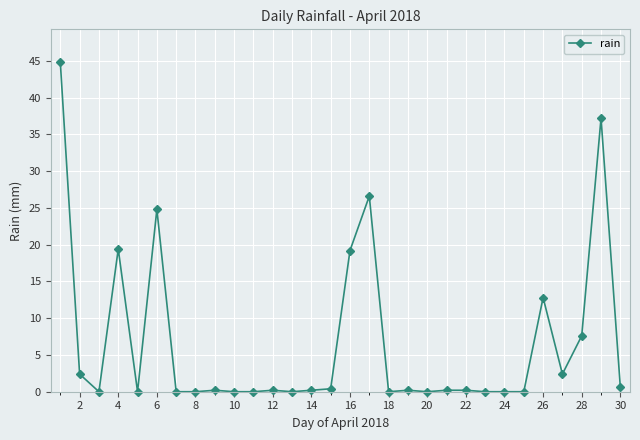

Reading left to right, extract all data points from this chart.

44.8	2.4	0.0	19.4	0.0	24.8	0.0	0.0	0.2	0.0	0.0	0.2	0.0	0.2	0.4	19.2	26.6	0.0	0.2	0.0	0.2	0.2	0.0	0.0	0.0	12.8	2.4	7.6	37.2	0.6